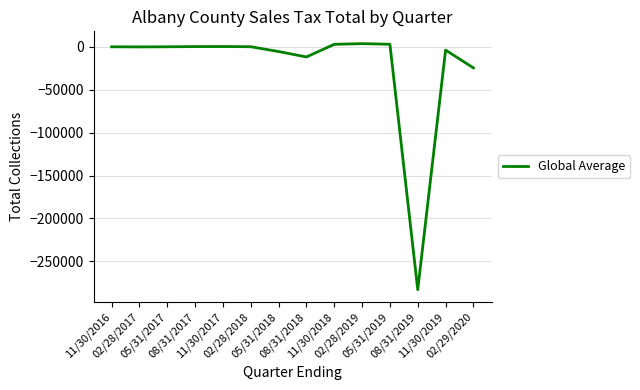

What is the sum of all values?

-318652.4